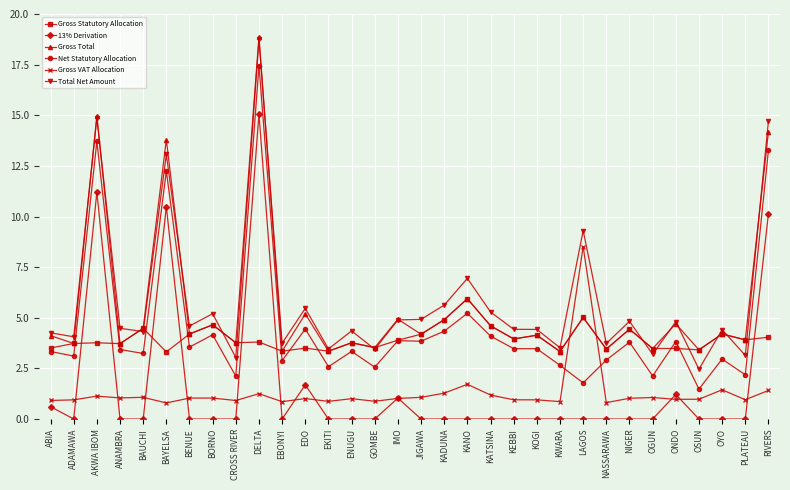

What is the greatest value displayed?

18.9